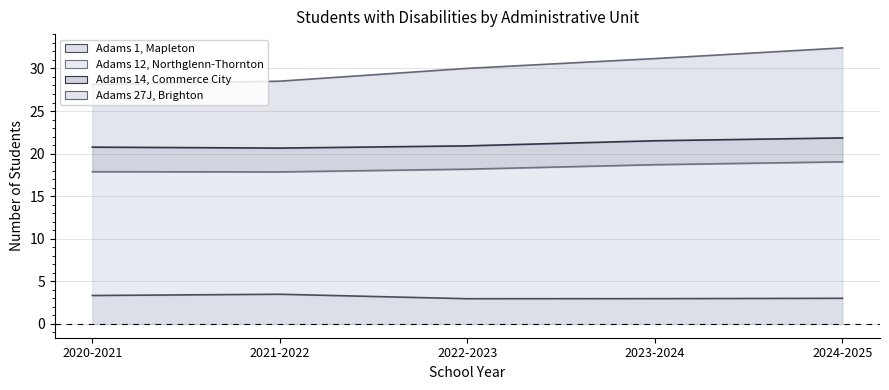

The Adams 12, Northglenn-Thornton series shows 28.5 at 2021-2022. True or false?

True